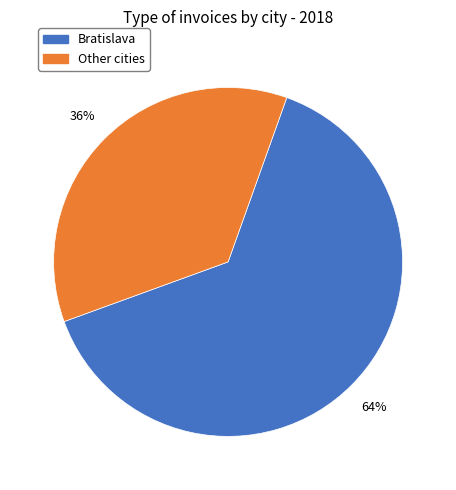

To the nearest percent, what is the difference between the largest and smallest slice percentages?

28%